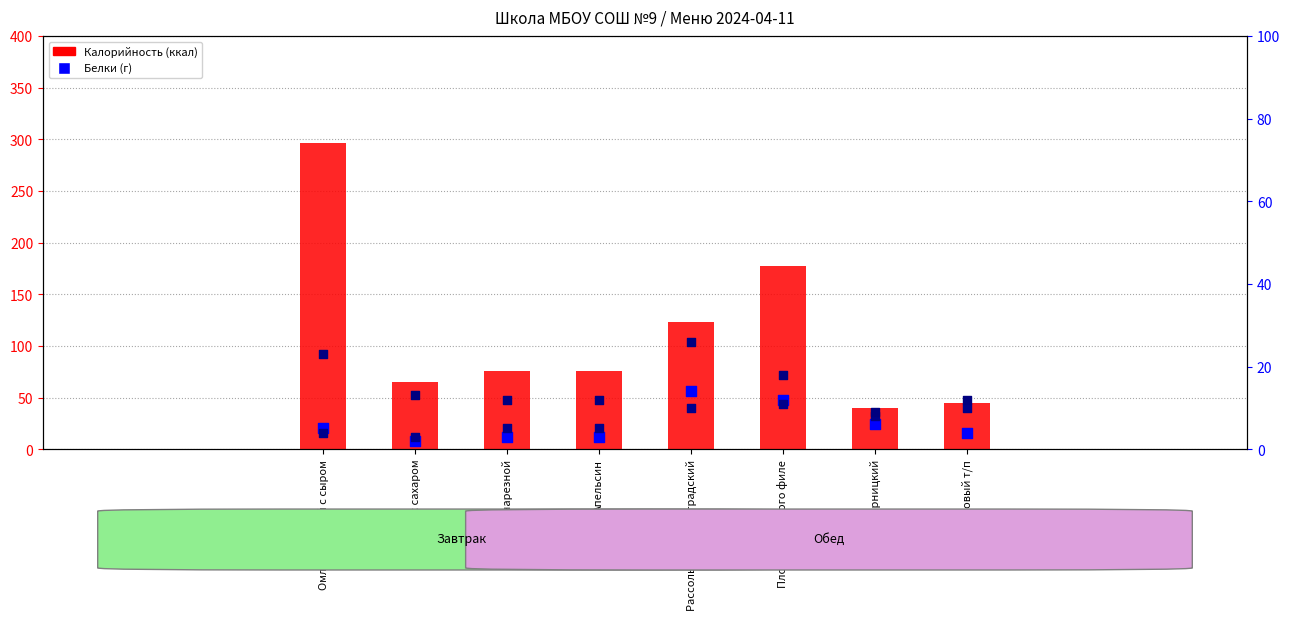

Which series has the widest spread of Y values?

Калорийность (ккал)